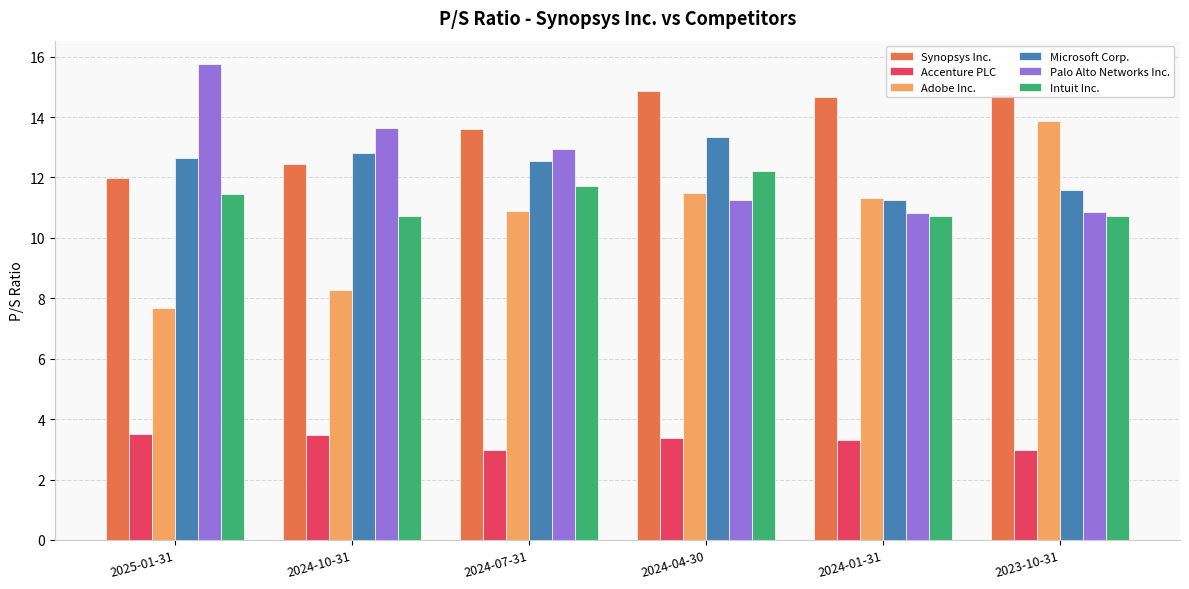

What is the smallest value displayed?

3.0